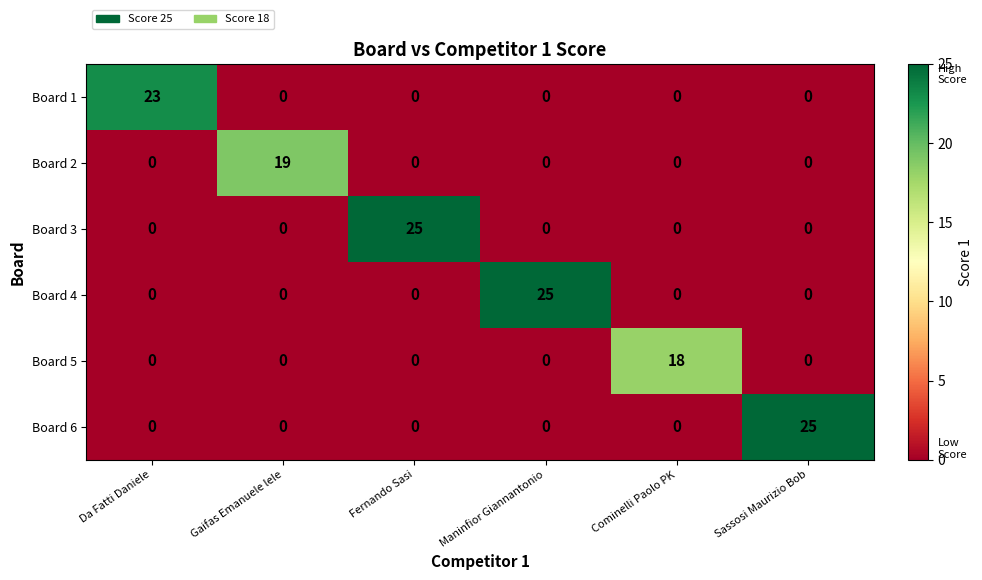

What is the total value across all series at Da Fatti Daniele?

23